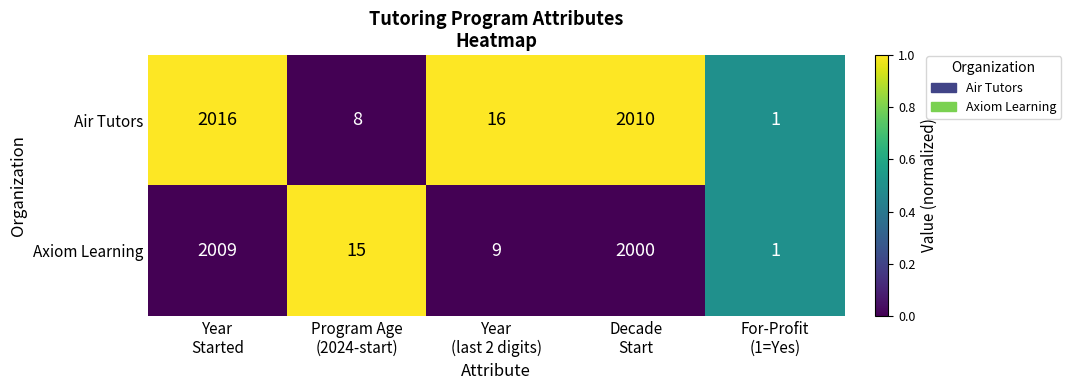

Rank the series by their average value, from lowest to highest.

Axiom Learning, Air Tutors